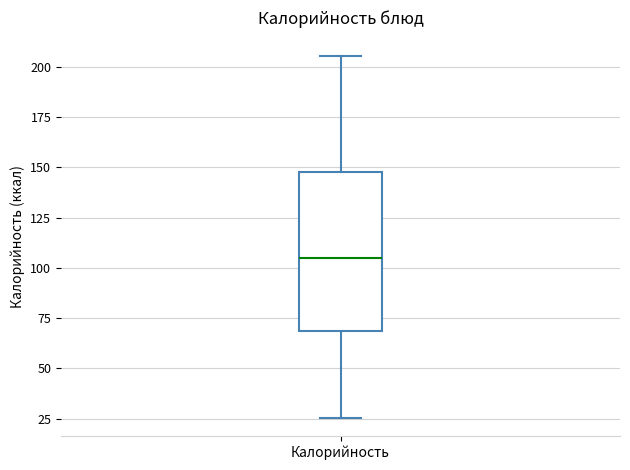

Transcribe this box plot: give where the median line is, the range the box spans, and where the two whiskers end, as read against the y-axis. The values are not printed on the chart, so give them approximately, as read against the axis.

median 105, box 70 to 150, whiskers 25 to 205